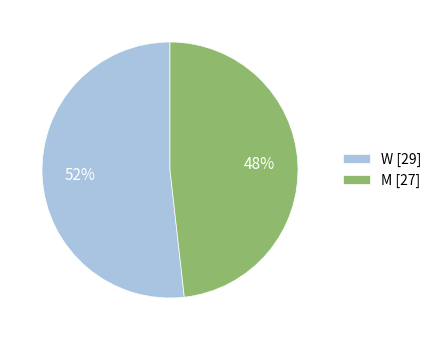

To the nearest percent, what portion does W represent?

52%